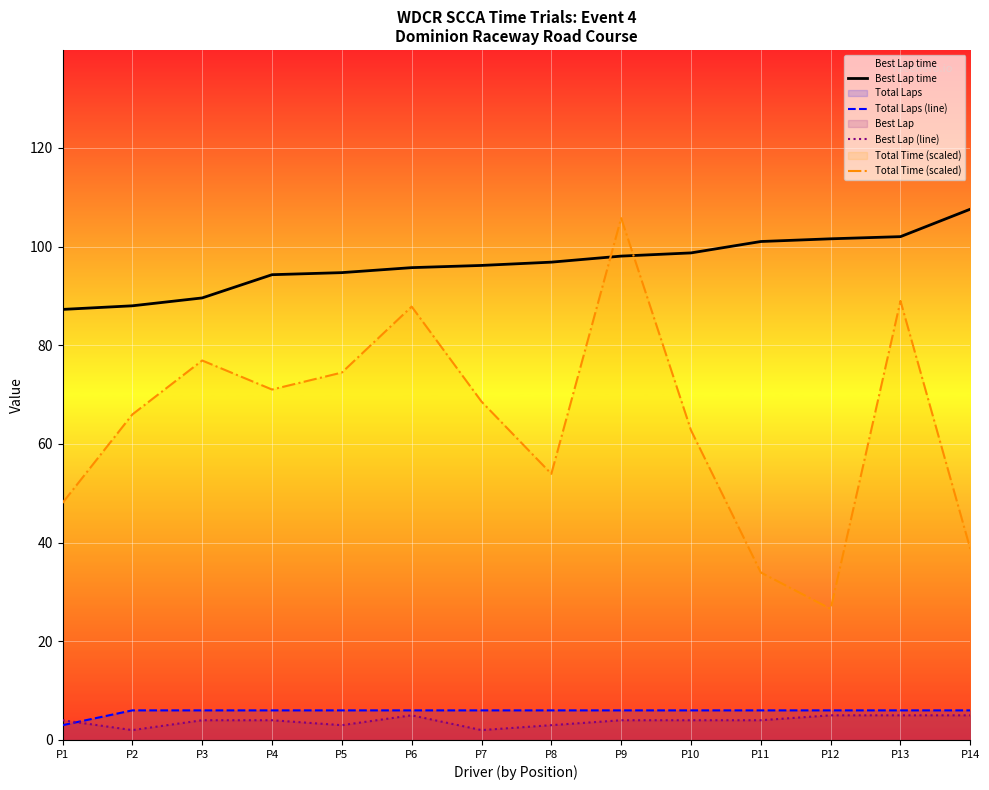

How many lines are shown in the chart?

4